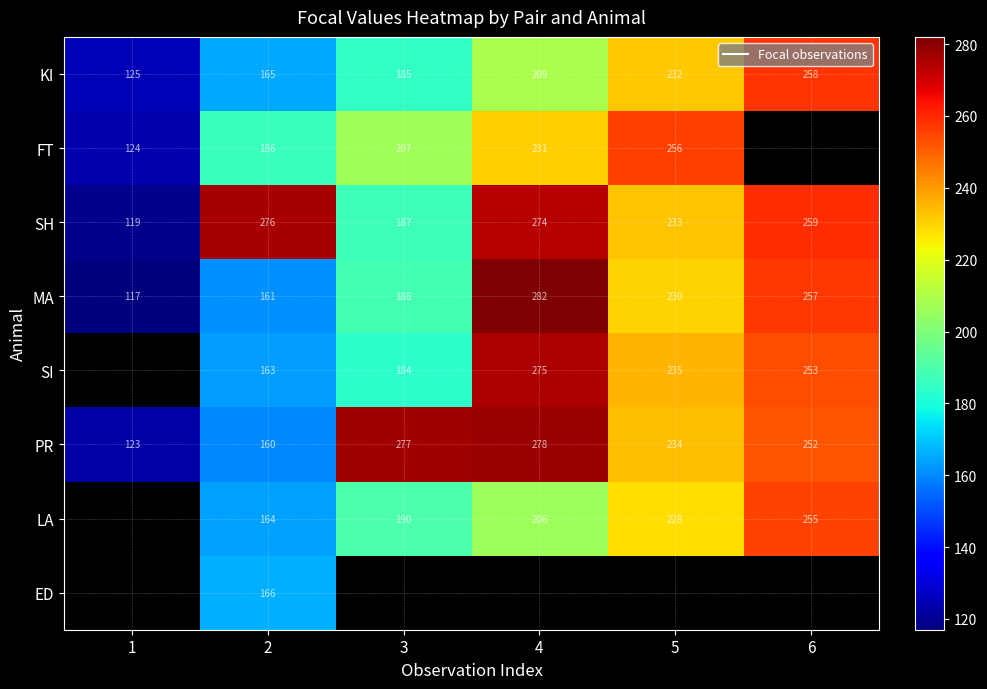

At 3, list the series in order from smallest to largest.

SI, KI, SH, MA, LA, FT, PR, ED